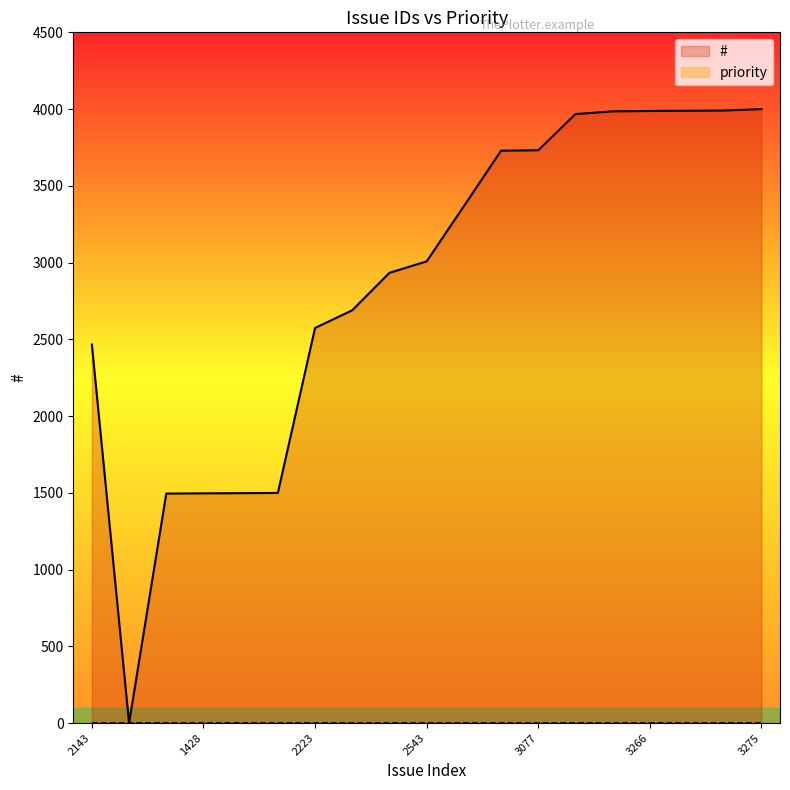

What is the label of the 15th point from the left?

3264